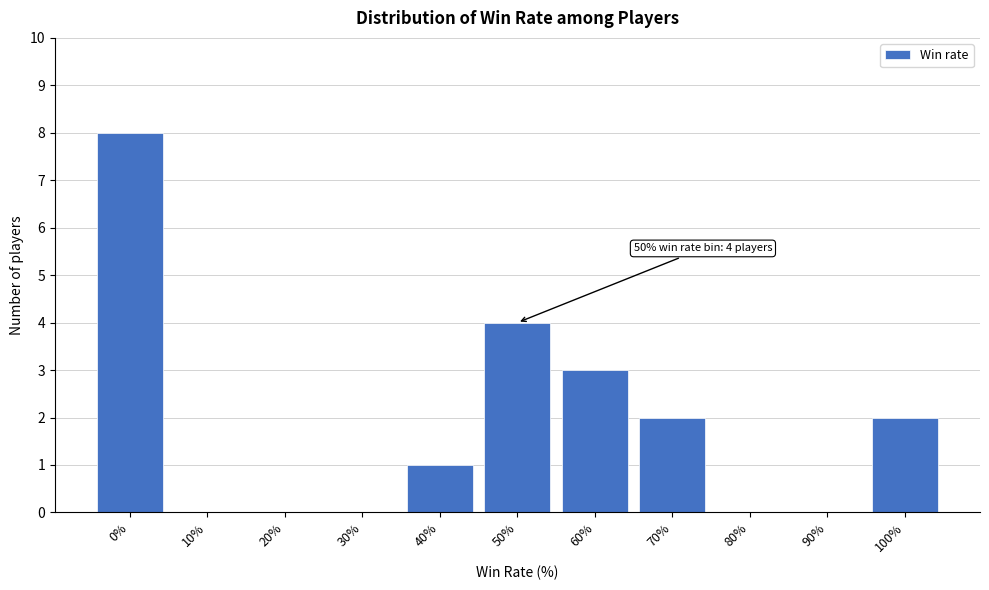

Reading left to right, what are all the values shown in this chart?

0%=8	10%=0	20%=0	30%=0	40%=1	50%=4	60%=3	70%=2	80%=0	90%=0	100%=2